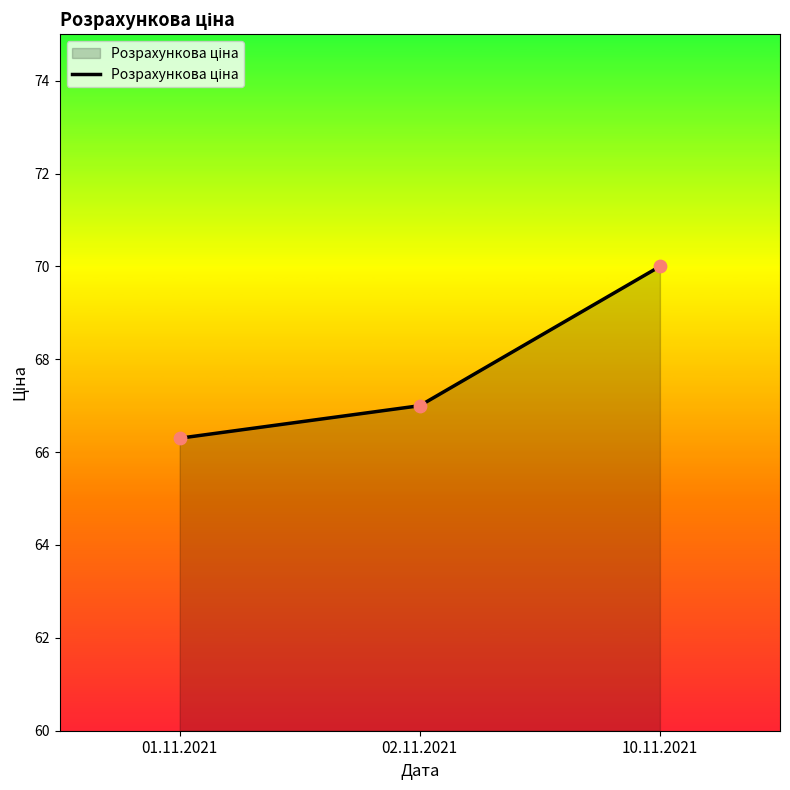

What is the change in value from 02.11.2021 to 10.11.2021?

+3.0